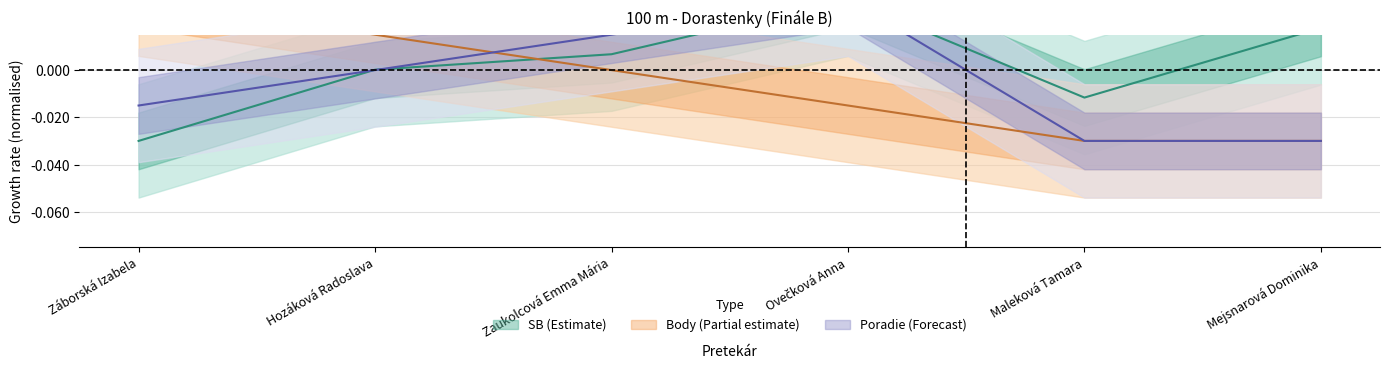

In SB, how many points are higher than both neighbors (excluding endpoints)?

1